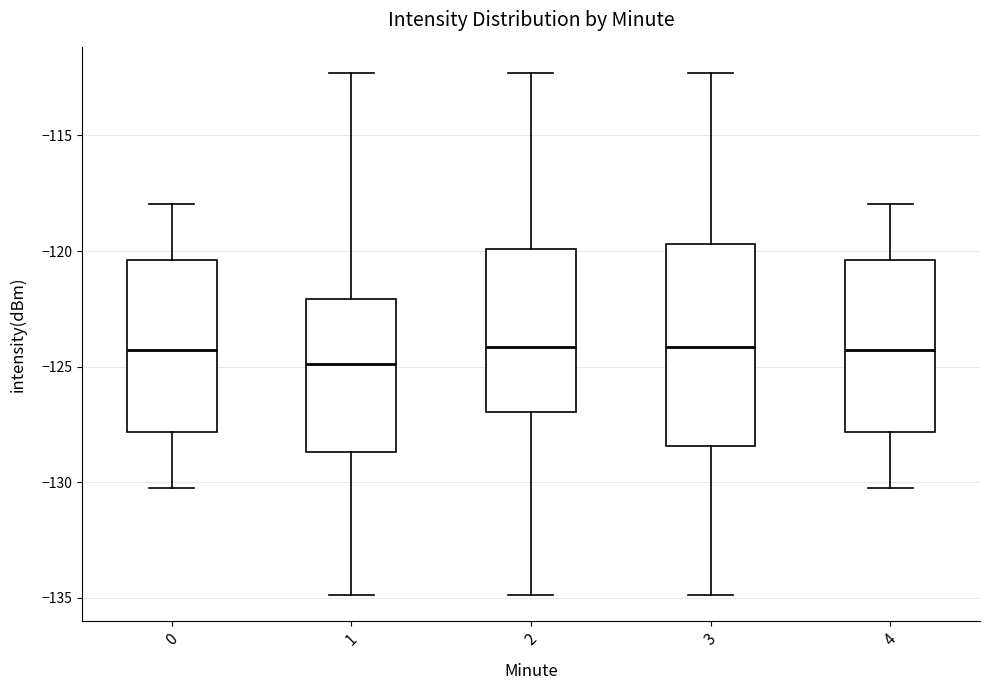

Which box is the tallest, from its lower edge to its upper edge?

3